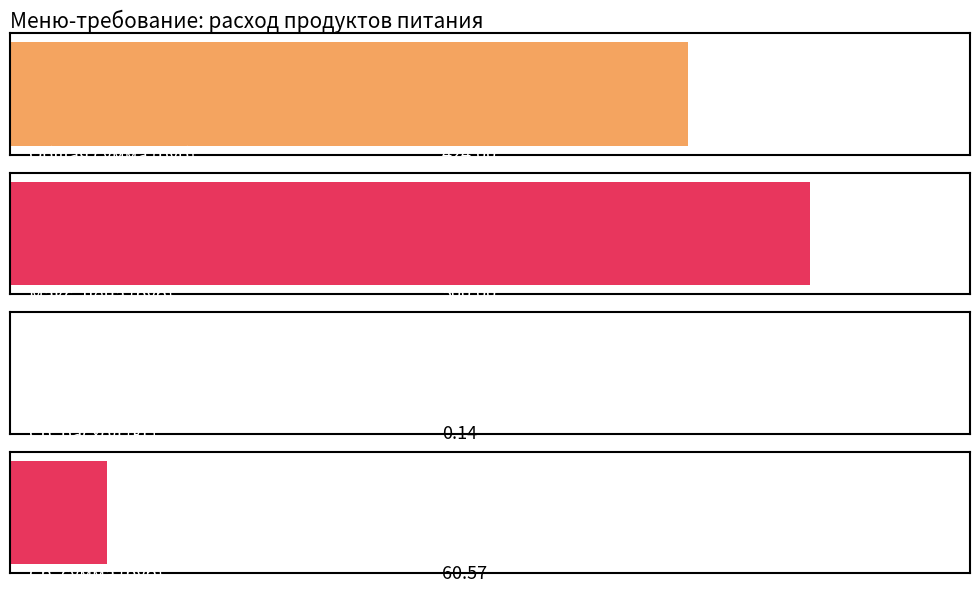

What is the label of the 6th bar from the right?

соль